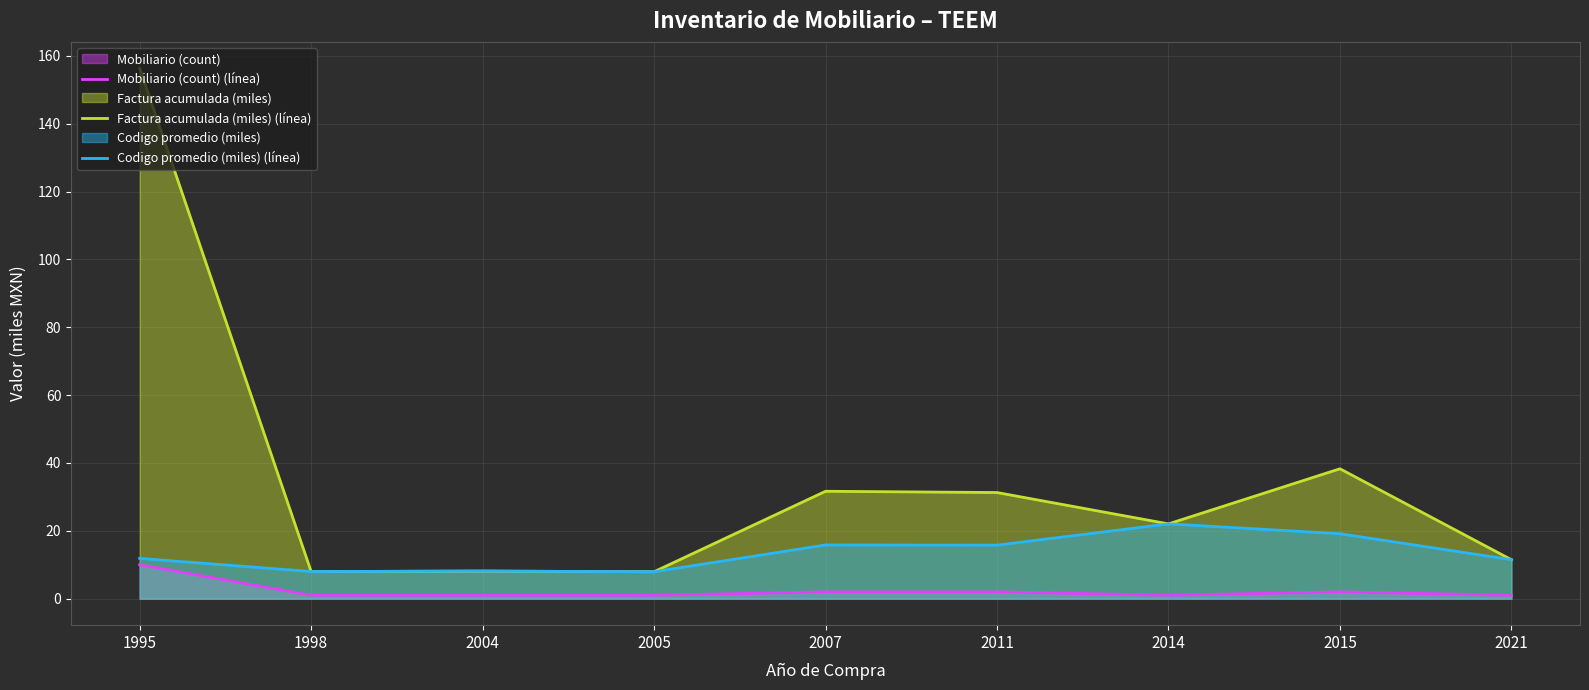

What is the average value of the Mobiliario (count) (línea) series?

2.3